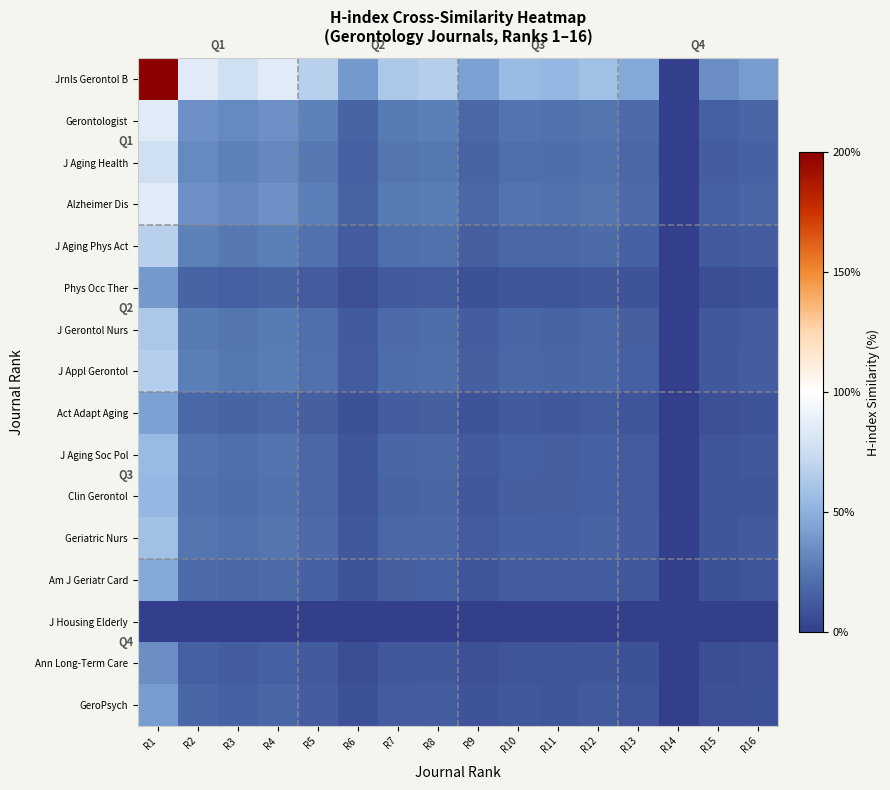

Which series has the largest range (max minus min)?

Jrnls Gerontol B